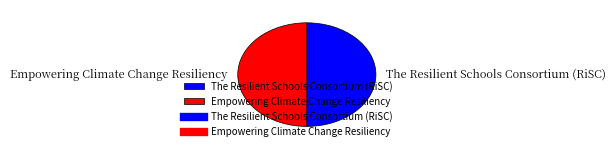

What is the ratio of the value at Empowering Climate Change Resiliency to the value at The Resilient Schools Consortium (RiSC)?

1.0